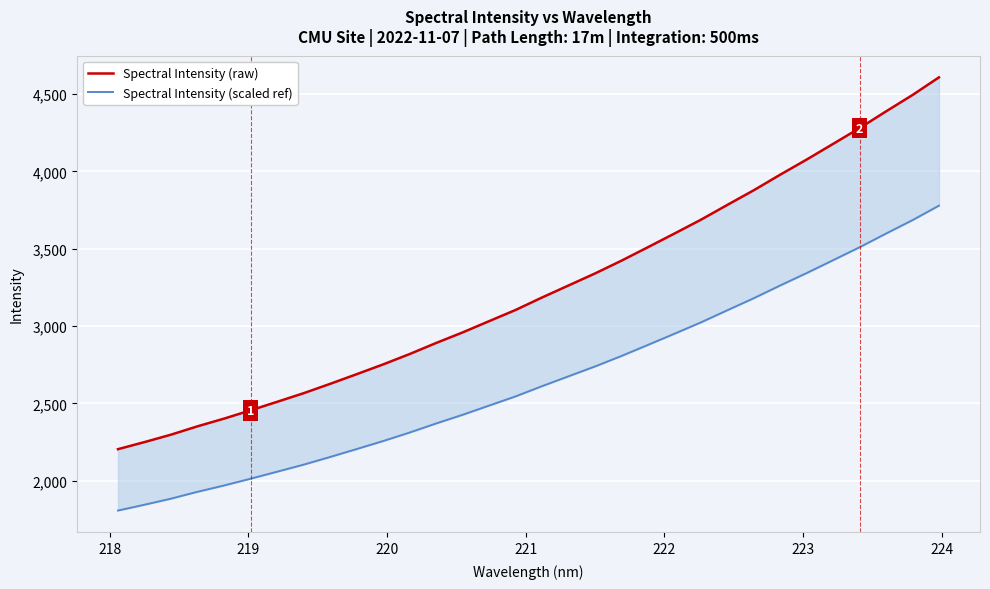

True or false: Spectral Intensity (scaled ref) and Spectral Intensity (raw) intersect in this chart.

False